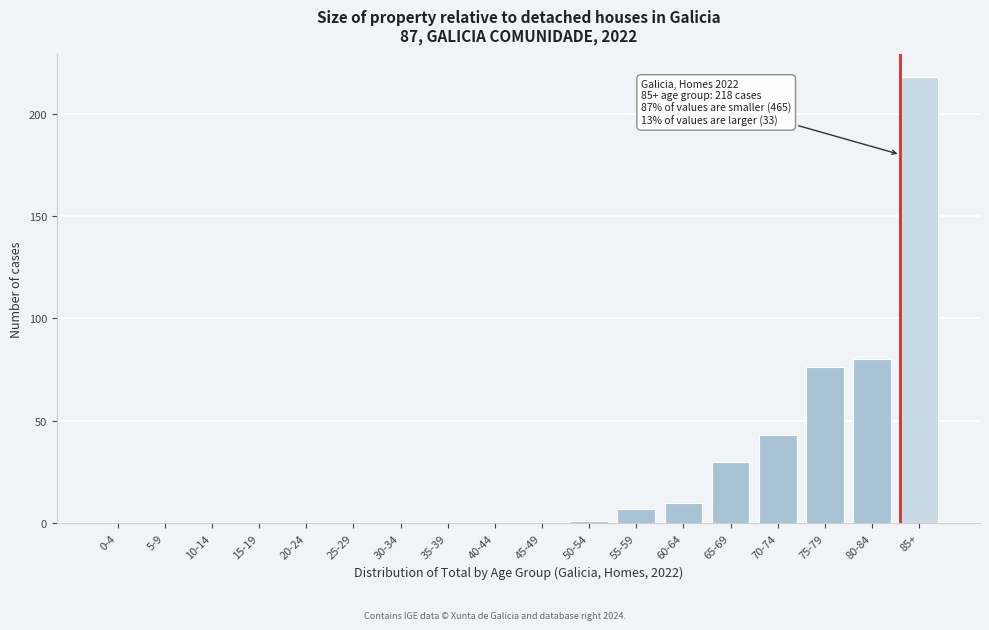

Reading left to right, transcribe all the data shown in this chart.

0-4=0	5-9=0	10-14=0	15-19=0	20-24=0	25-29=0	30-34=0	35-39=0	40-44=0	45-49=0	50-54=1	55-59=7	60-64=10	65-69=30	70-74=43	75-79=76	80-84=80	85+=218